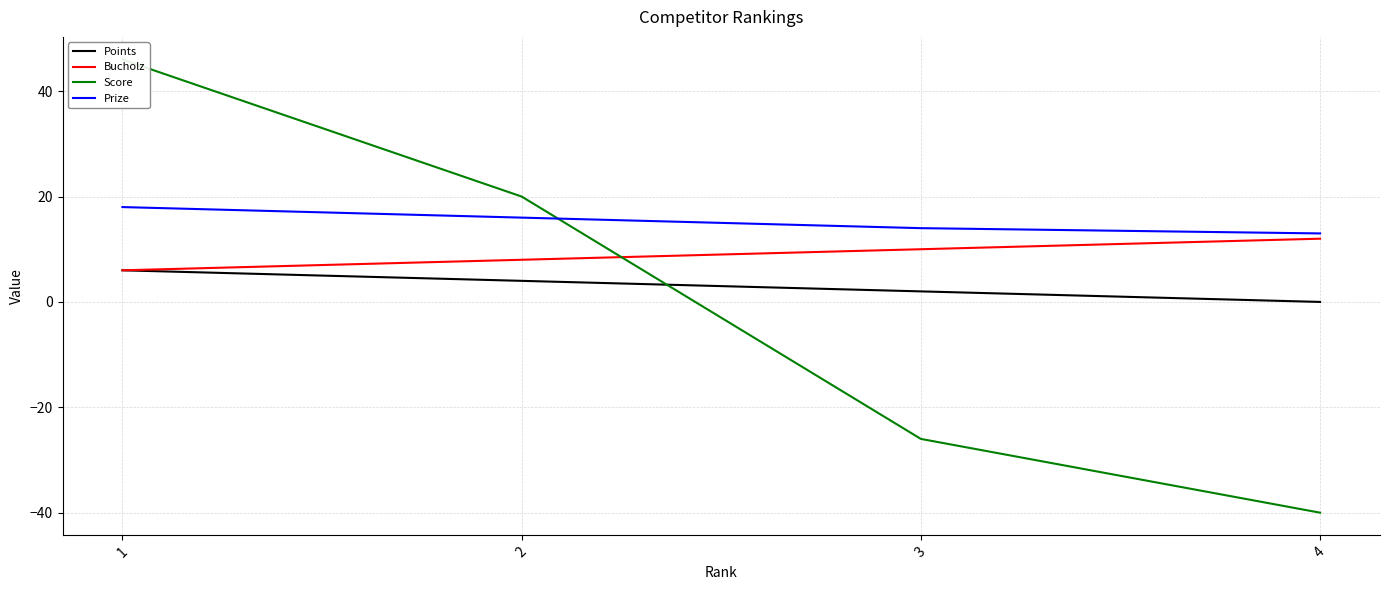

How many lines are shown in the chart?

4